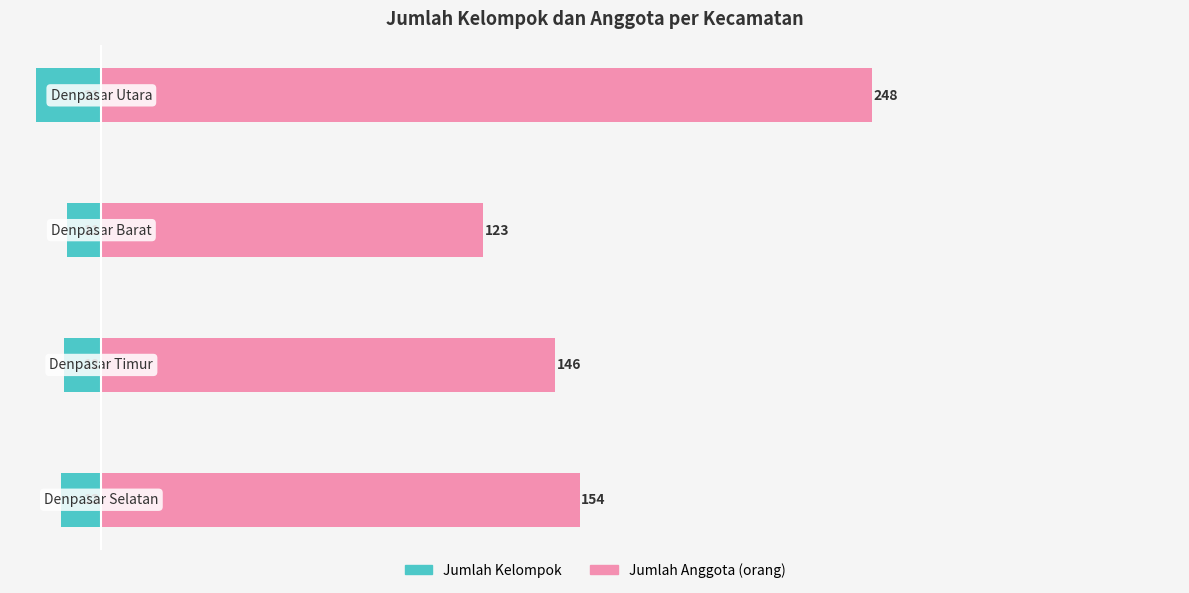

Which has a higher value, −50 or 50?

50